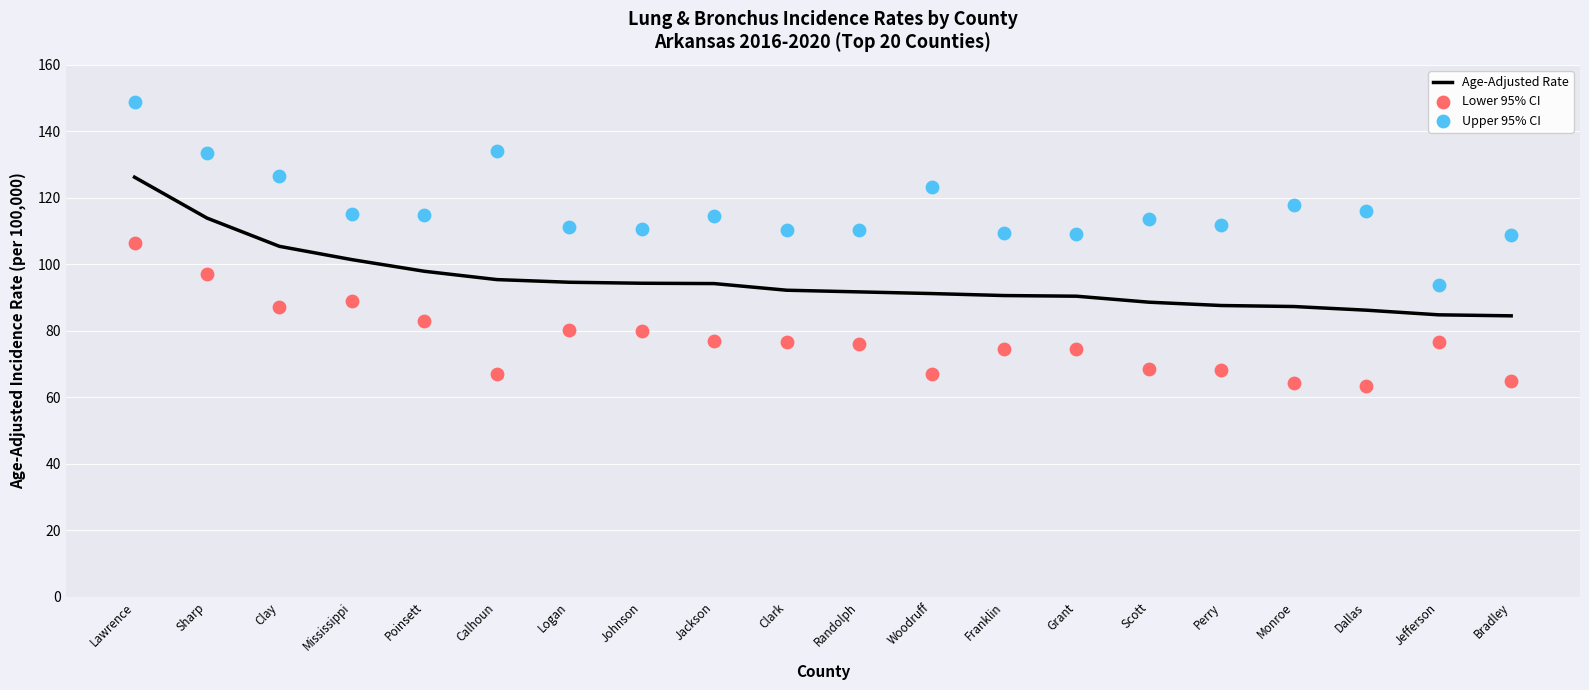

Which series has the widest spread of Y values?

Upper 95% CI